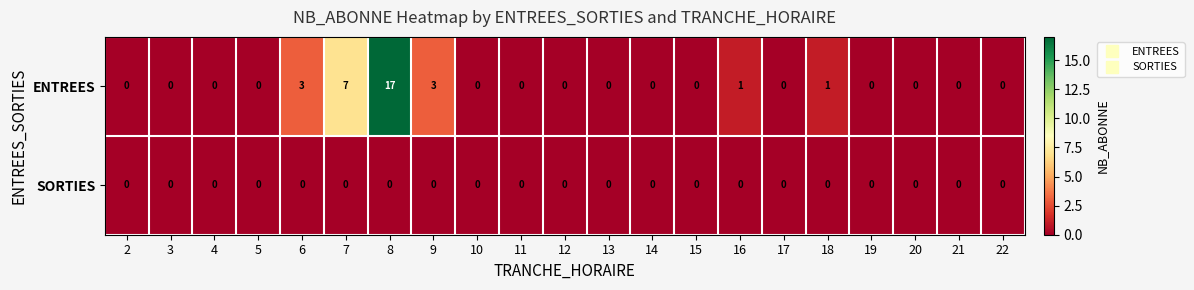

At which category is the sum across all series the highest?

8